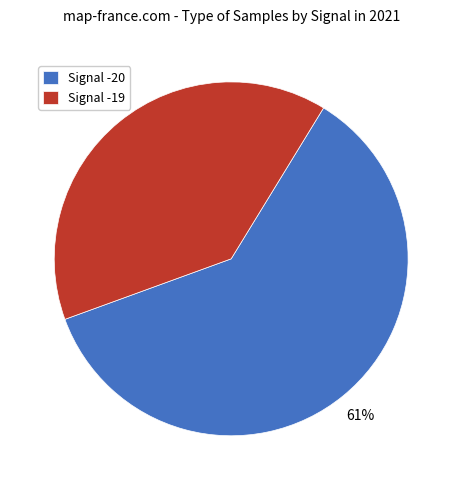

Between Signal -20 and Signal -19, which is larger?

Signal -20